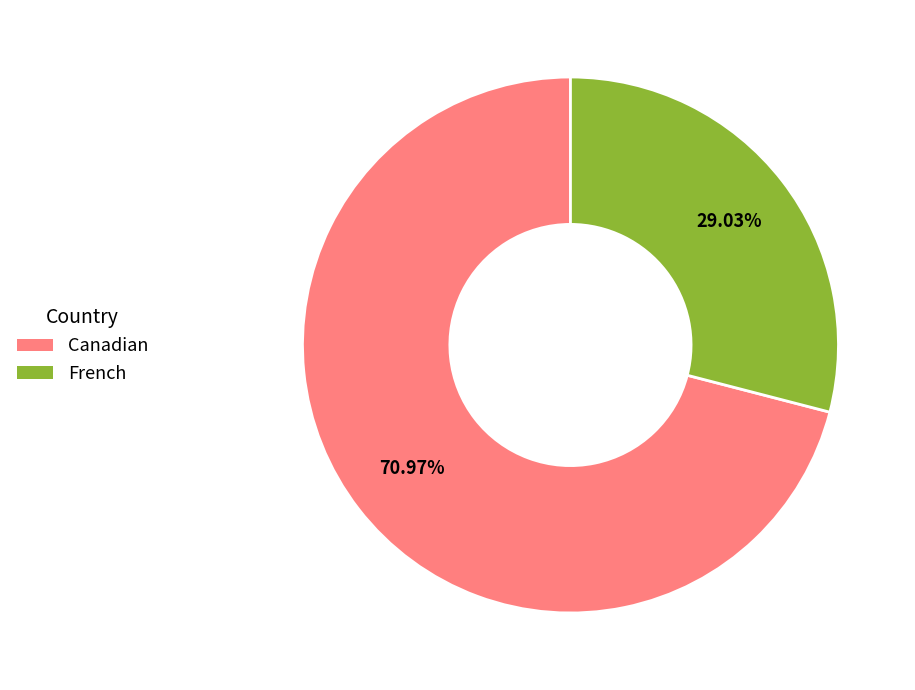

What is the smallest slice in the pie chart?

French